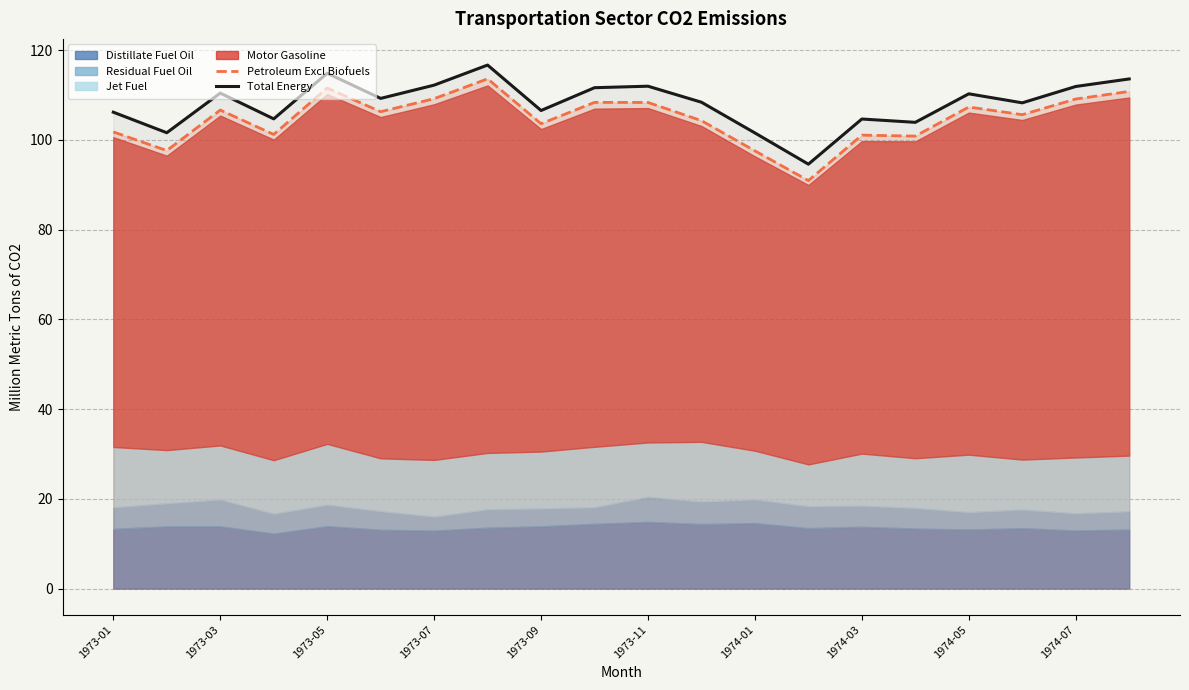

Is it true that Total Energy equals 163.3 at 1974-03?

False